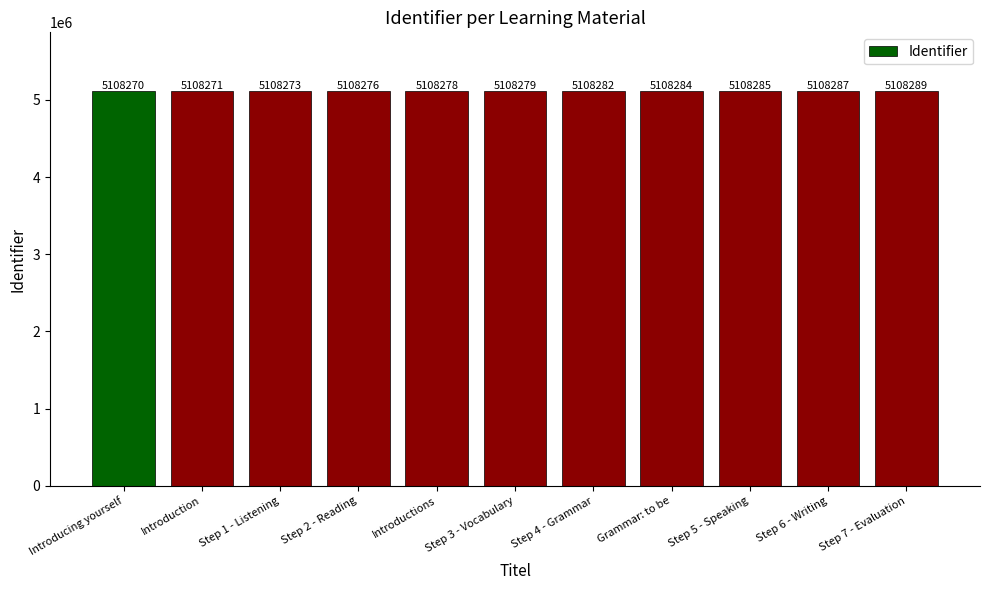

Which category has the highest value across all series?

Step 7 - Evaluation